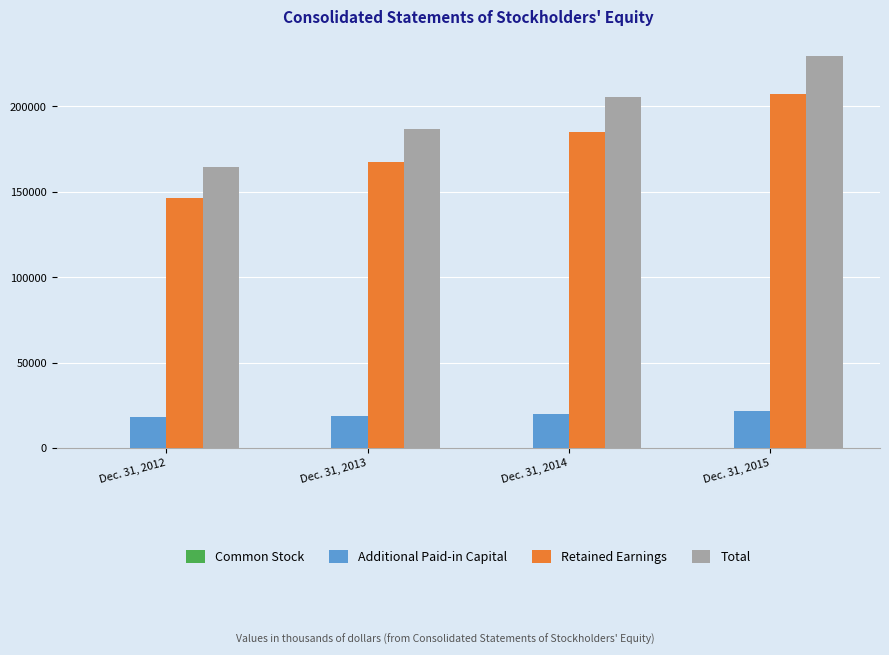

The value of Total at Dec. 31, 2014 is 327701. True or false?

False